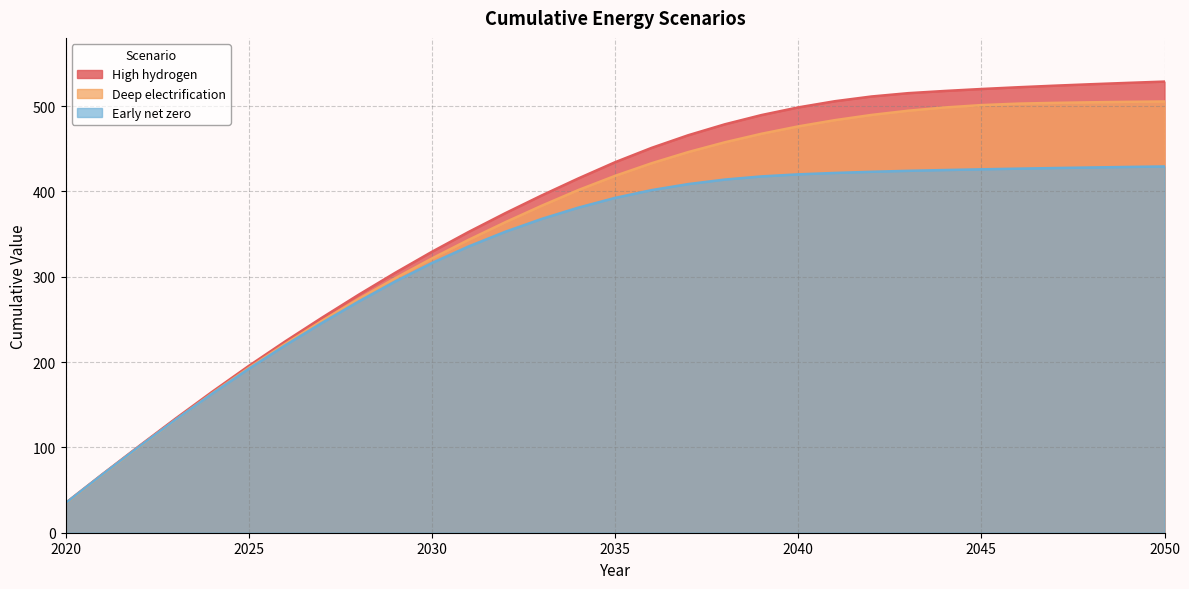

The value of High hydrogen at 2047 is 209.3. True or false?

False